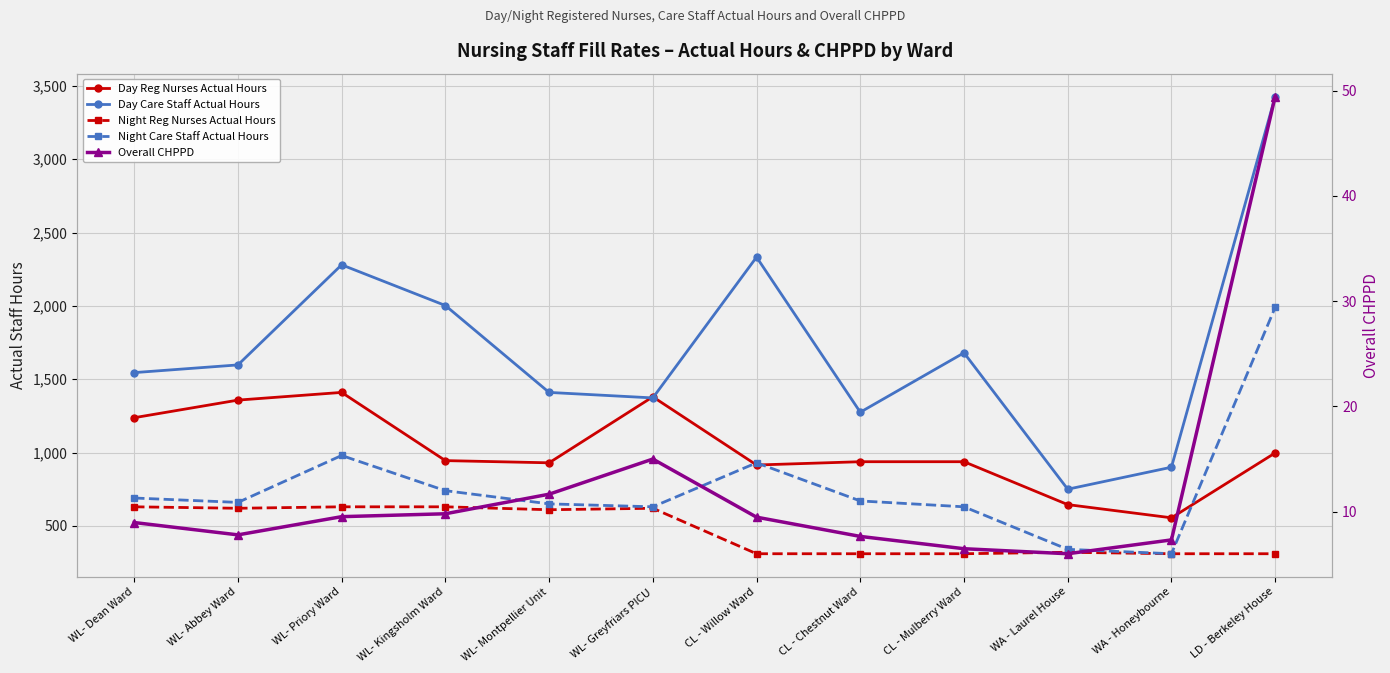

Which series has the largest total across all categories?

Day Care Staff Actual Hours